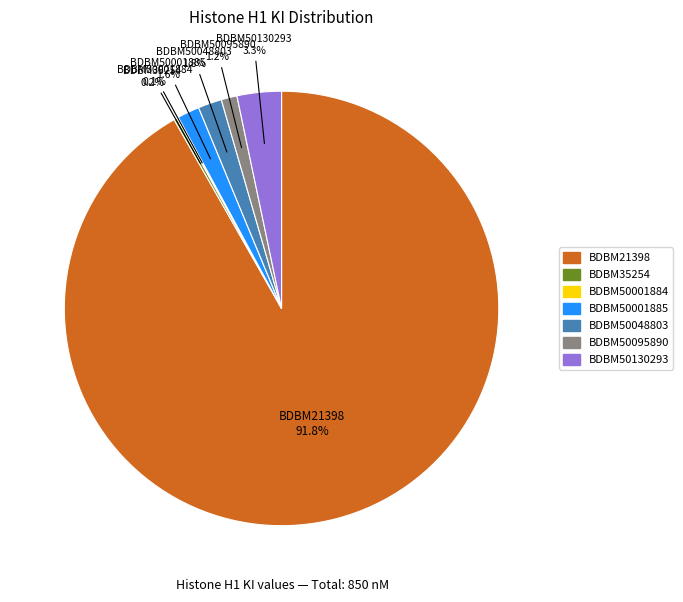

Does BDBM21398 account for over 50% of the chart?

Yes